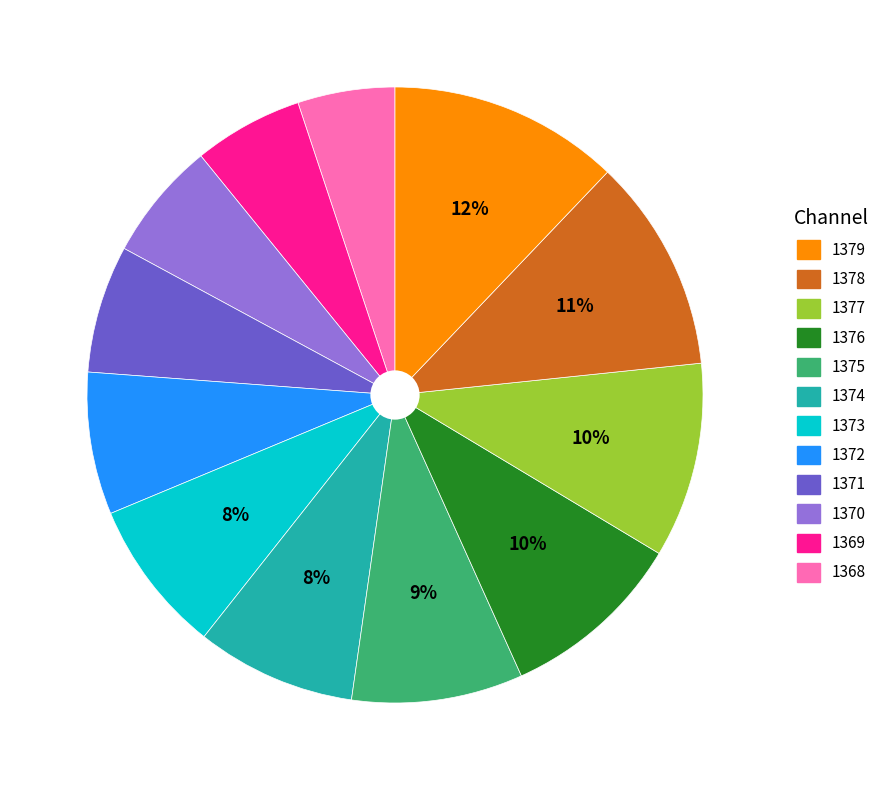

To the nearest percent, what is the average slice percentage?

8%